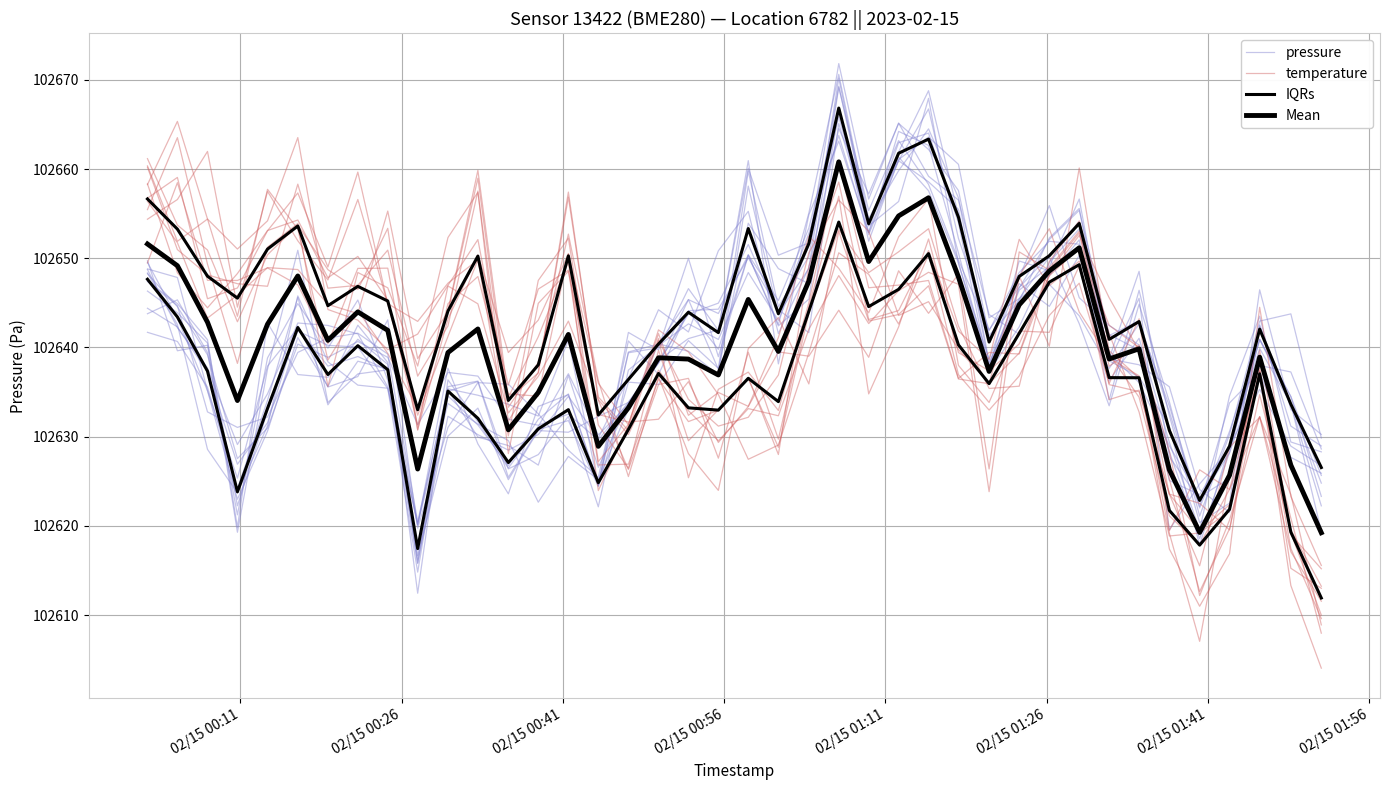

How many series are shown in this chart?

4